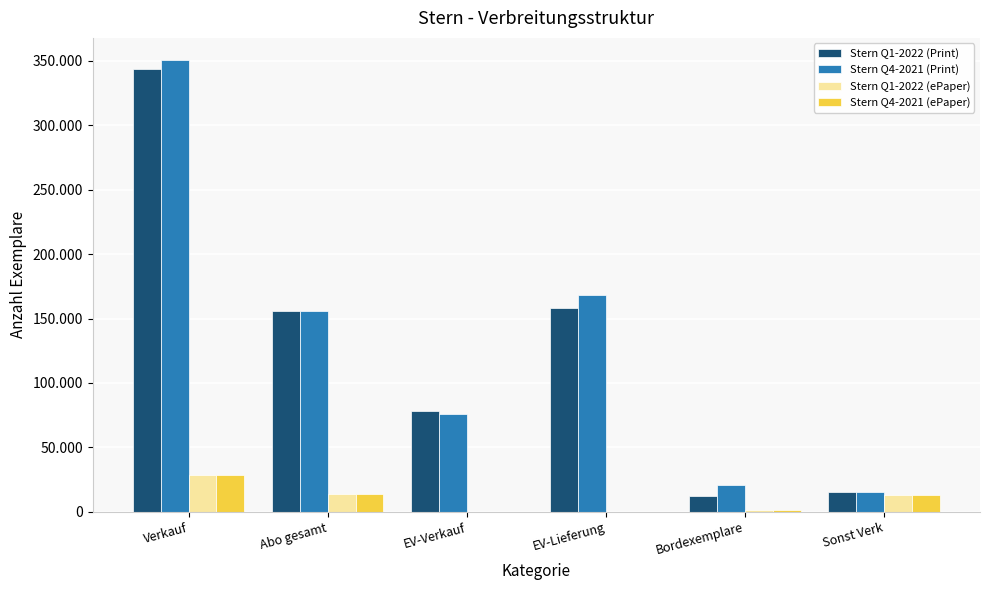

Which category has the highest value in the Stern Q4-2021 (Print) series?

Verkauf